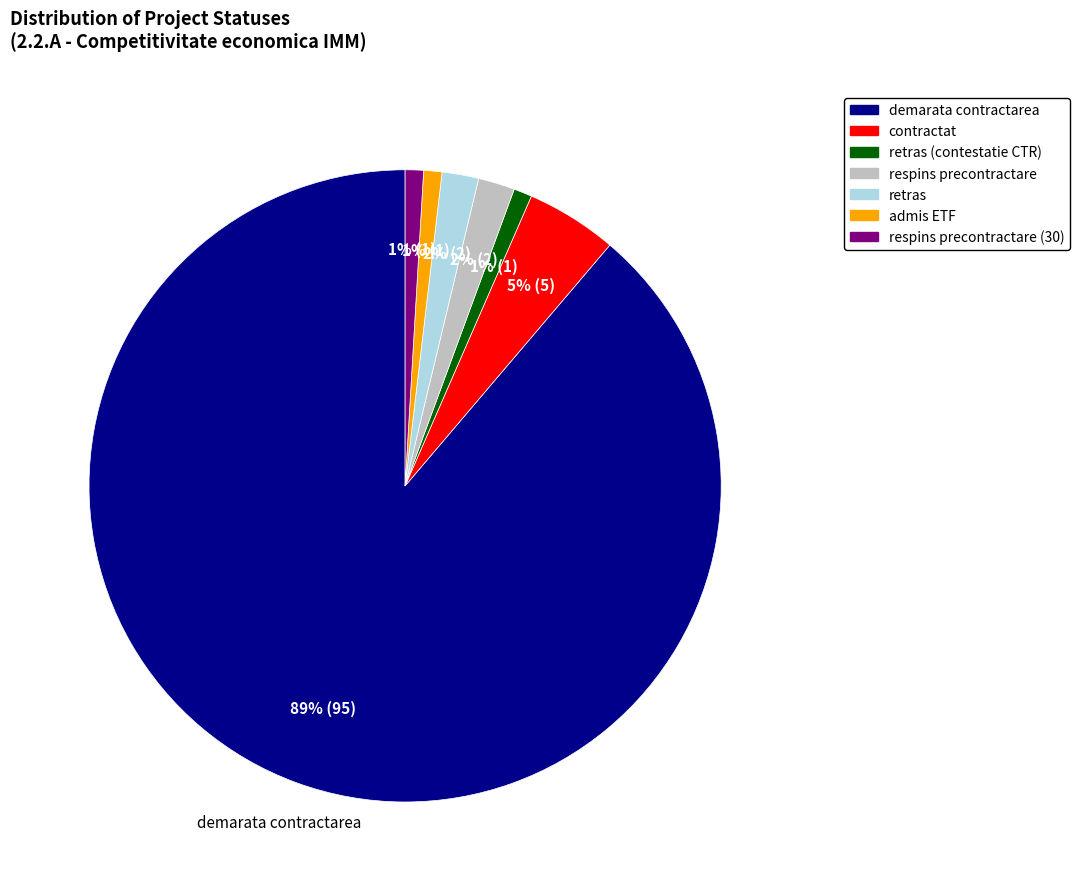

Does any single category account for the majority?

Yes